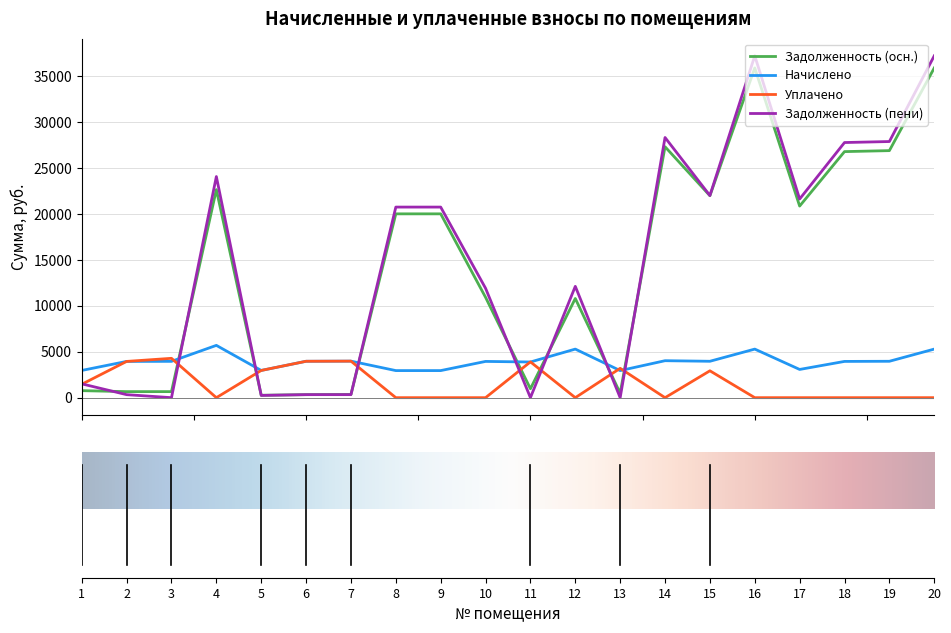

After their last crossing, which series has the higher values: Начислено or Задолженность (осн.)?

Задолженность (осн.)